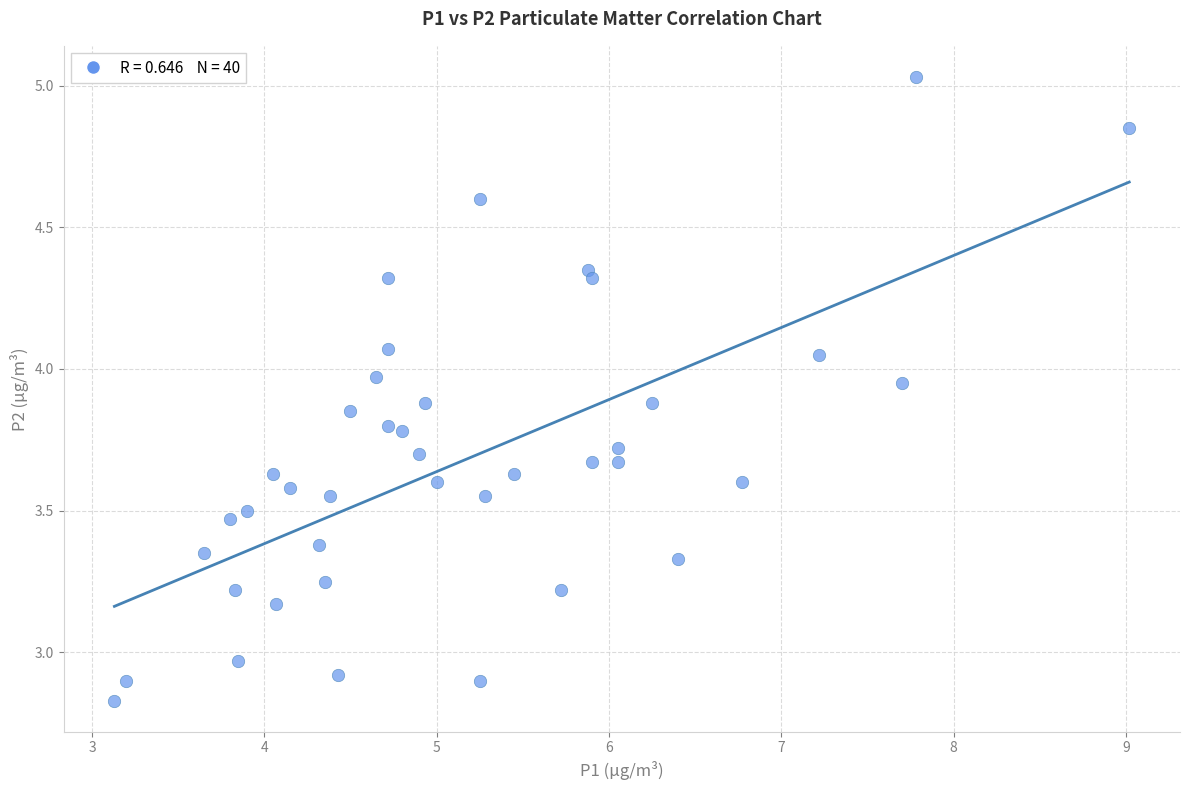

What is the range of Y values (max minus min)?

2.2